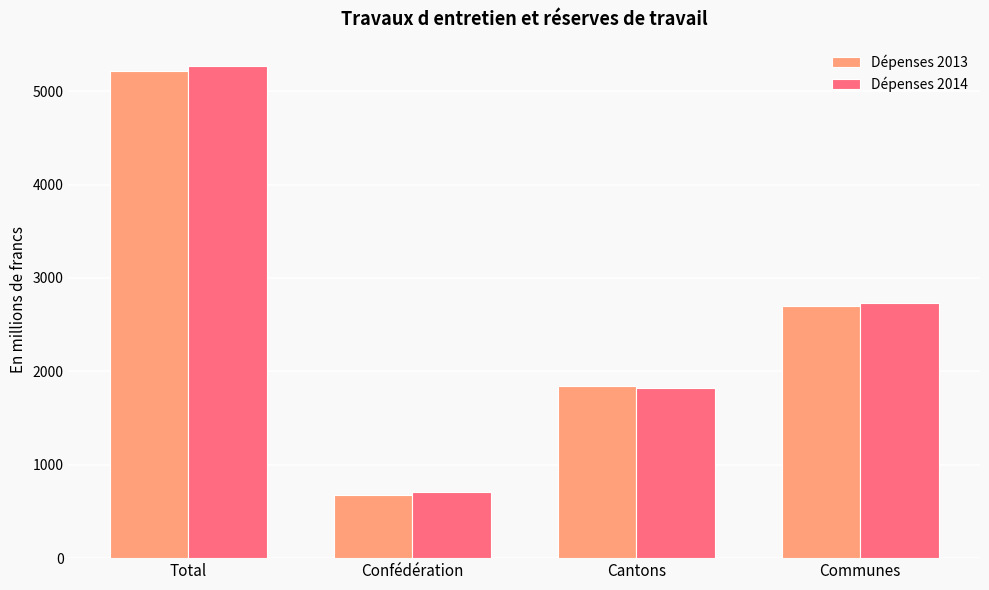

List the labels in order of Dépenses 2014 value, smallest first.

Confédération, Cantons, Communes, Total